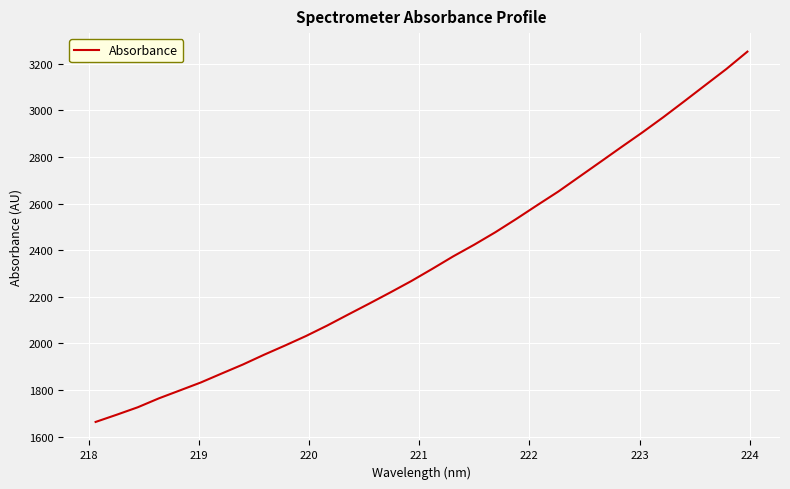

What is the minimum value shown in the chart?

1663.5